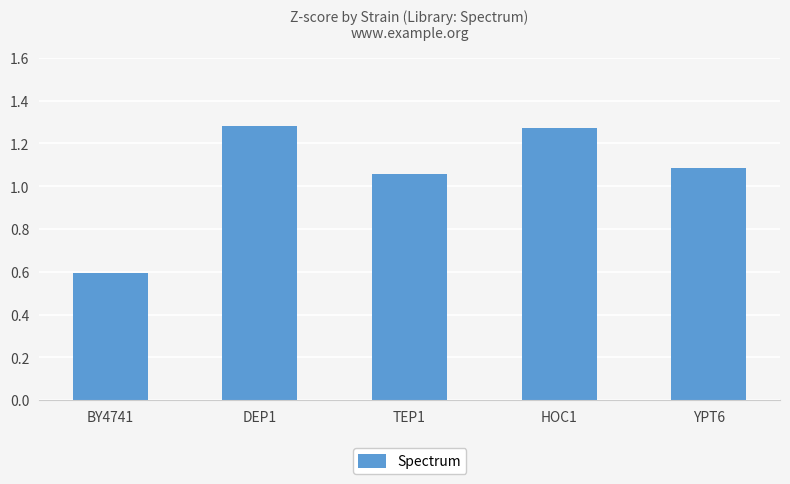

How many bars are there in total?

5